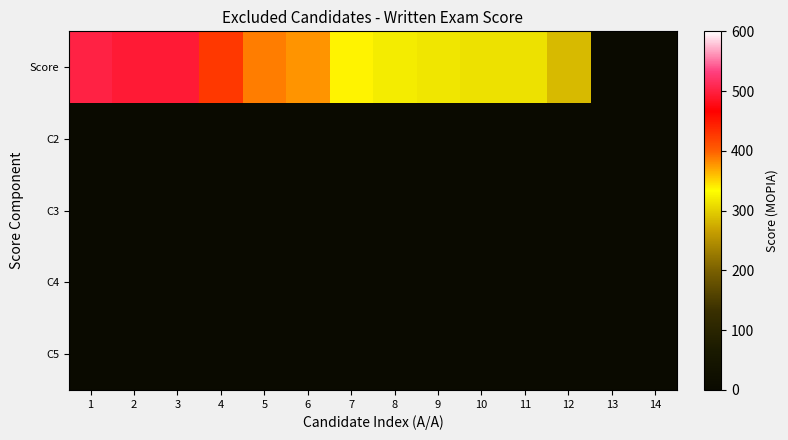

Reading right to left, list all the values displayed in this chart.

Score: 14=0.0	13=0.0	12=285.1	11=311.7	10=311.7	9=316.2	8=320.6	7=338.4	6=378.3	5=387.2	4=427.1	3=493.7	2=493.7	1=502.6
C2: 14=0.0	13=0.0	12=0.0	11=0.0	10=0.0	9=0.0	8=0.0	7=0.0	6=0.0	5=0.0	4=0.0	3=0.0	2=0.0	1=0.0
C3: 14=0.0	13=0.0	12=0.0	11=0.0	10=0.0	9=0.0	8=0.0	7=0.0	6=0.0	5=0.0	4=0.0	3=0.0	2=0.0	1=0.0
C4: 14=0.0	13=0.0	12=0.0	11=0.0	10=0.0	9=0.0	8=0.0	7=0.0	6=0.0	5=0.0	4=0.0	3=0.0	2=0.0	1=0.0
C5: 14=0.0	13=0.0	12=0.0	11=0.0	10=0.0	9=0.0	8=0.0	7=0.0	6=0.0	5=0.0	4=0.0	3=0.0	2=0.0	1=0.0